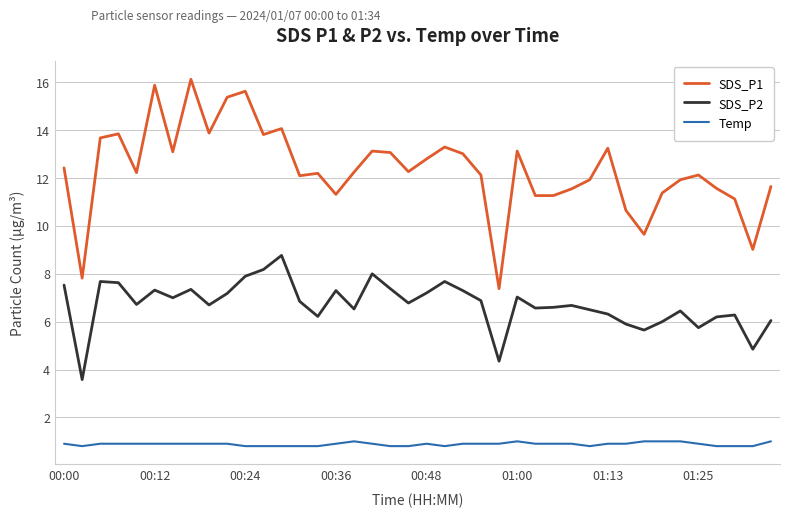

Rank the series by their average value, from lowest to highest.

Temp, SDS_P2, SDS_P1